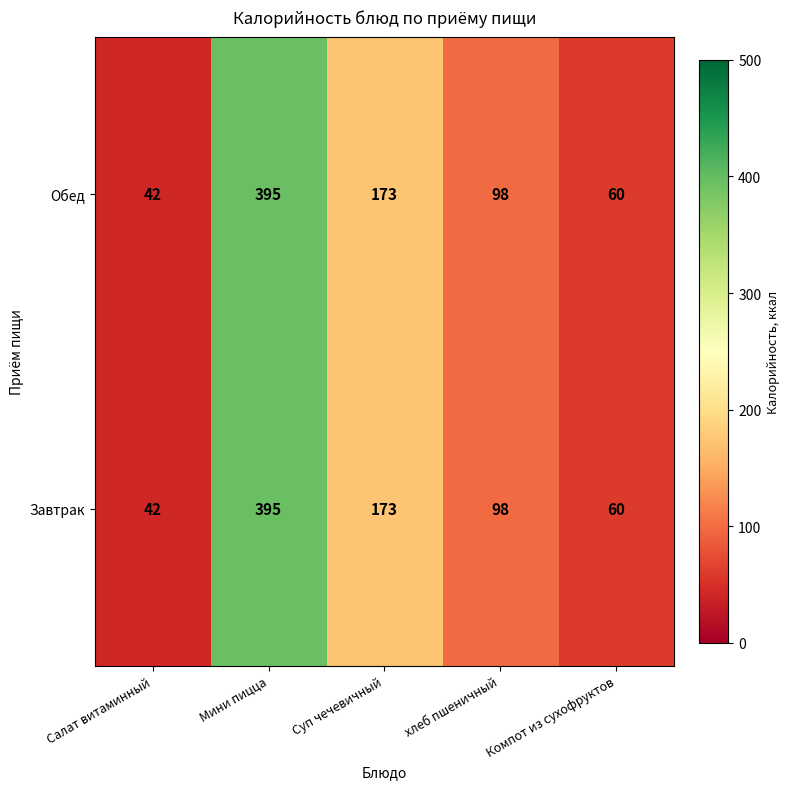

List the labels in order of Завтрак value, smallest first.

Салат витаминный, Компот из сухофруктов, хлеб пшеничный, Суп чечевичный, Мини пицца